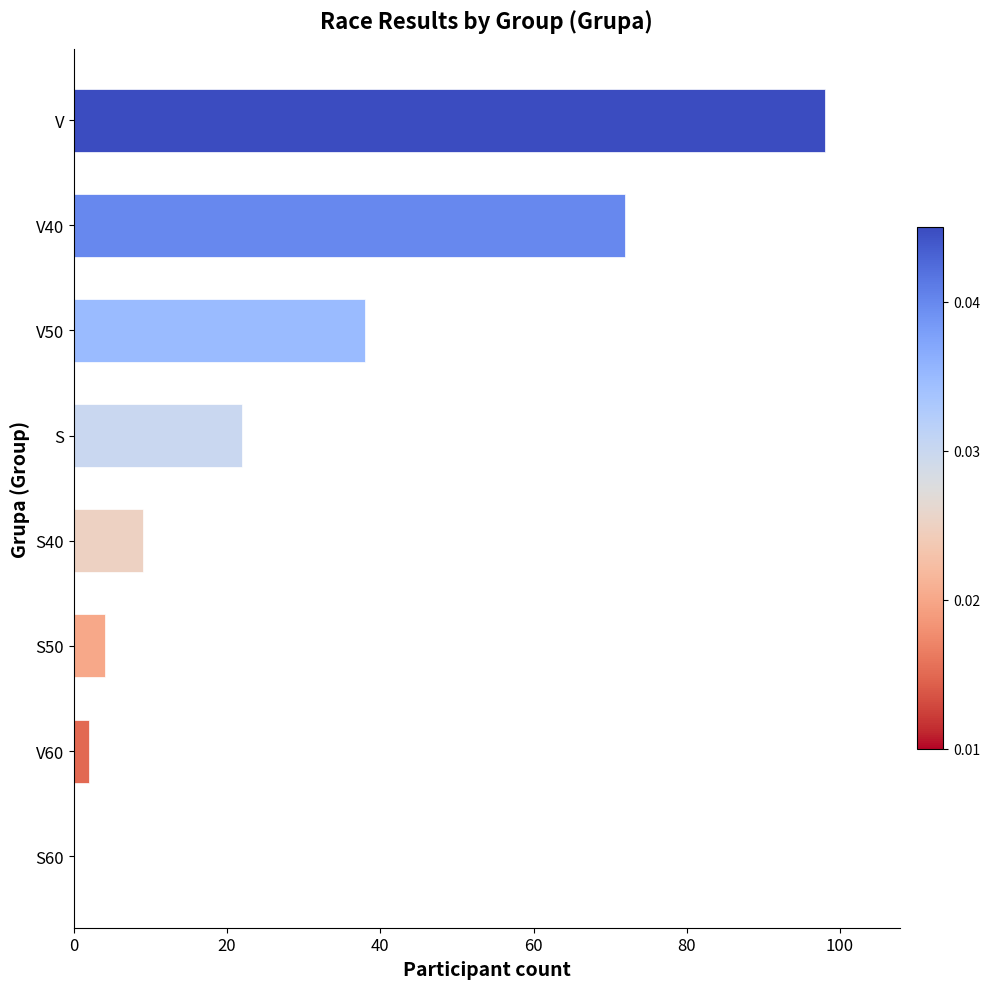

Where is the data nearest to the value 49?

V50